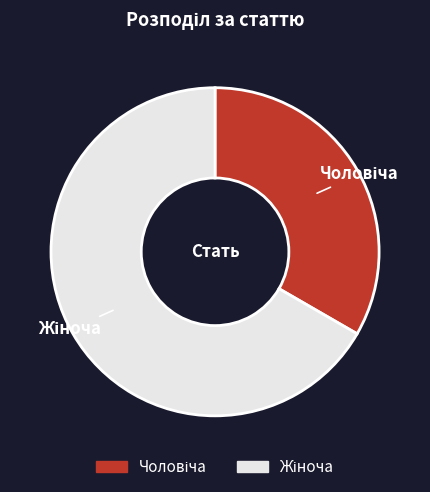

Is there any slice that represents more than half of the pie?

Yes